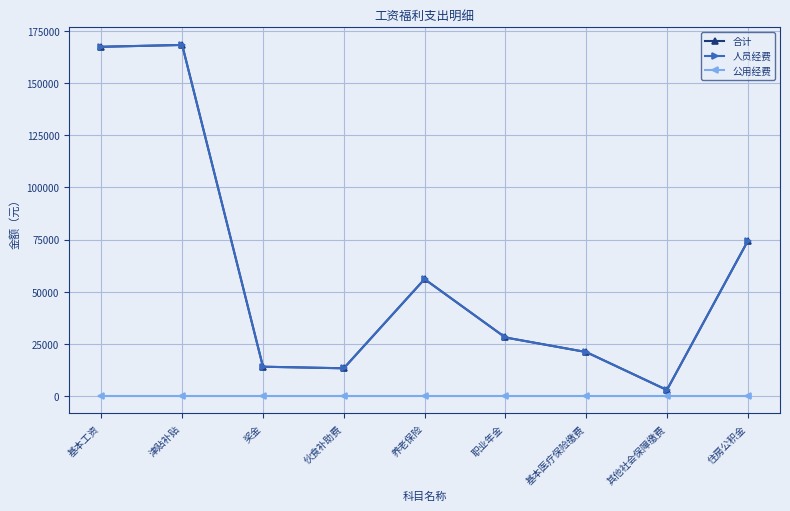

True or false: 合计 has more than 2 points higher than both neighbors.

False